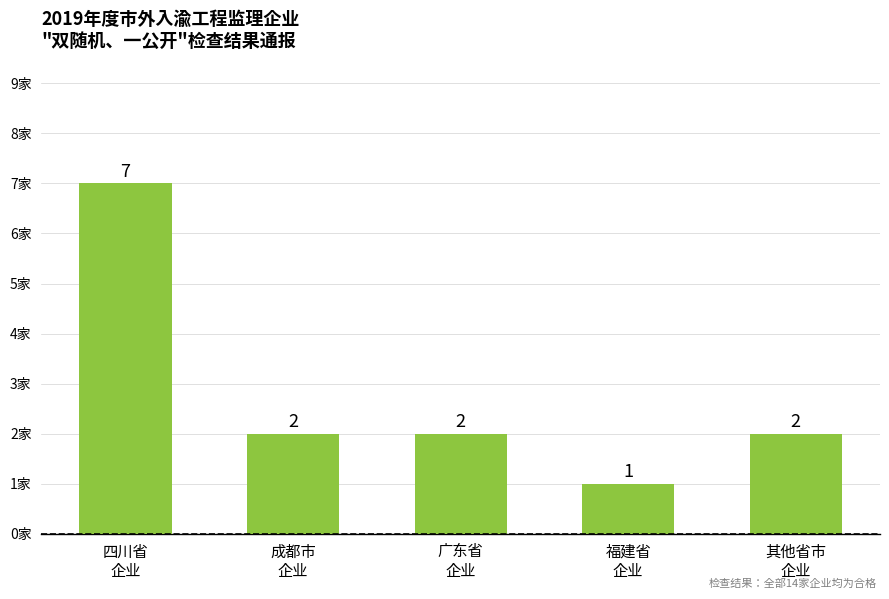

Reading left to right, list all the values displayed in this chart.

四川省
企业=7	成都市
企业=2	广东省
企业=2	福建省
企业=1	其他省市
企业=2